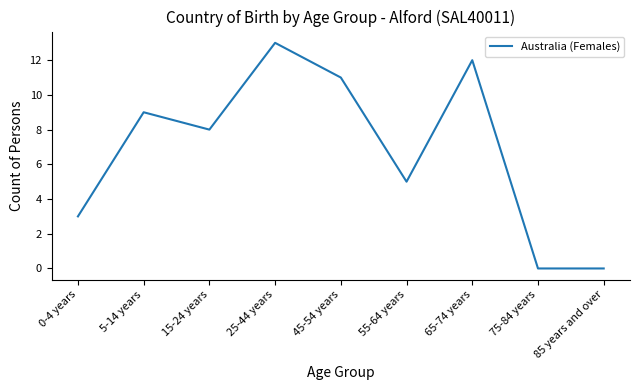

True or false: the data shows 8 at 15-24 years.

True